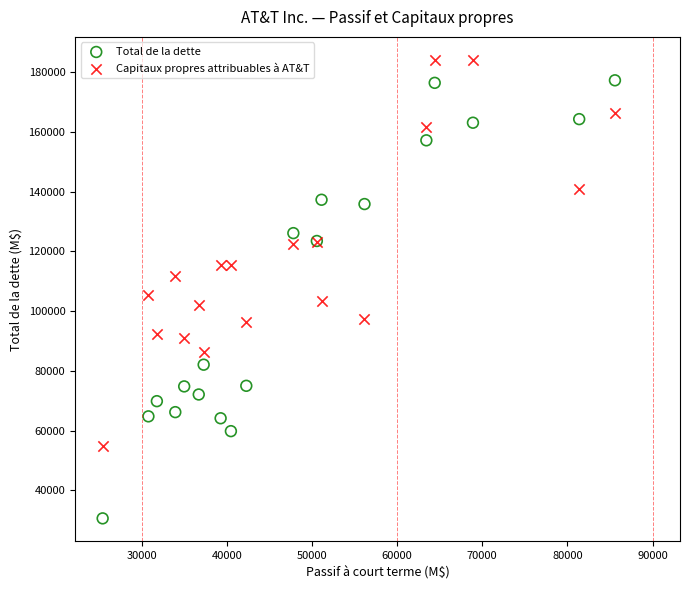

Which series contains the lowest Y value?

Total de la dette